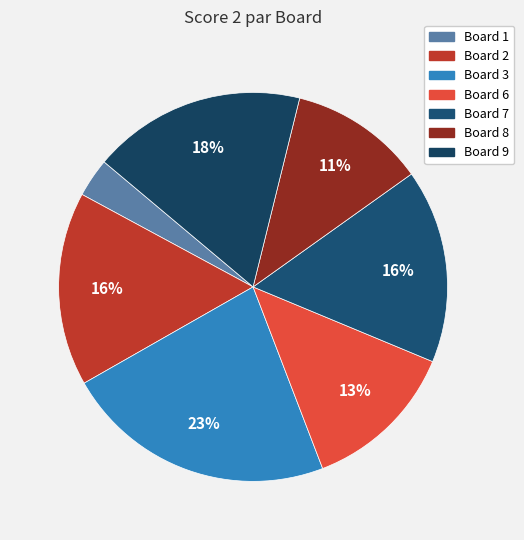

How many segments does this pie chart have?

7